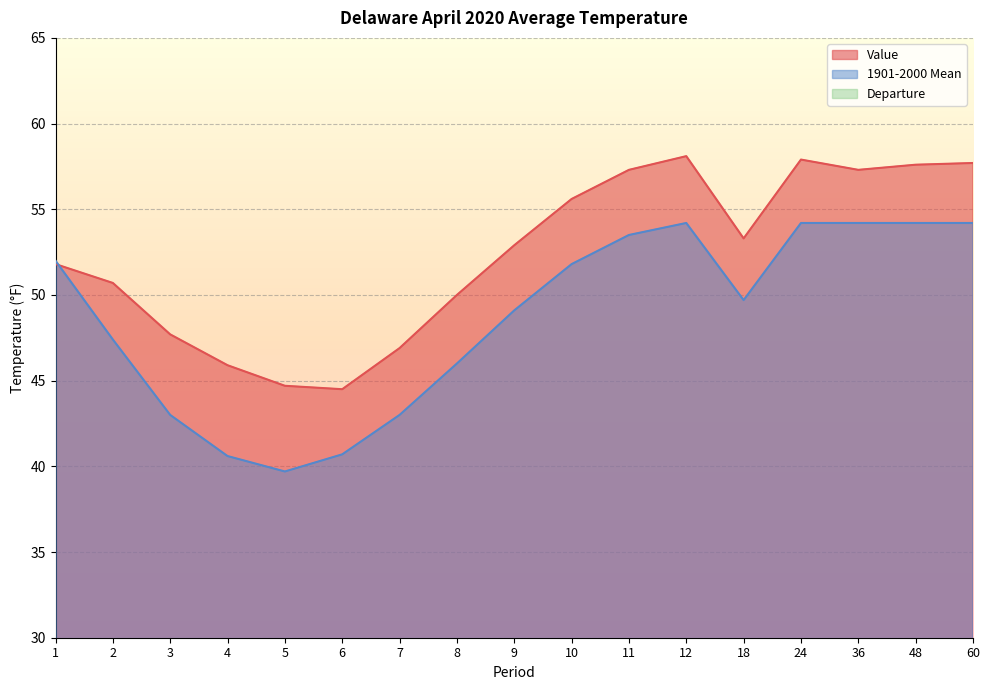

At how many categories does at least one series exceed 5?

17